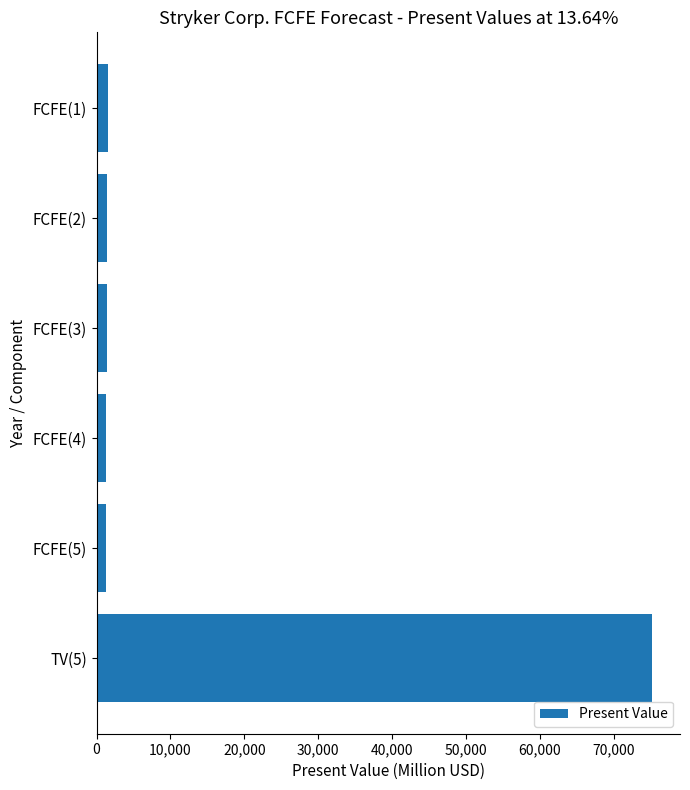

What is the sum of all values?

82110